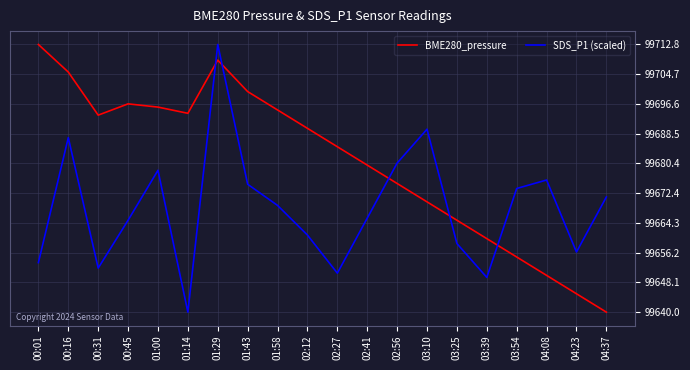

What is the total value across all series at 02:27?

199335.6